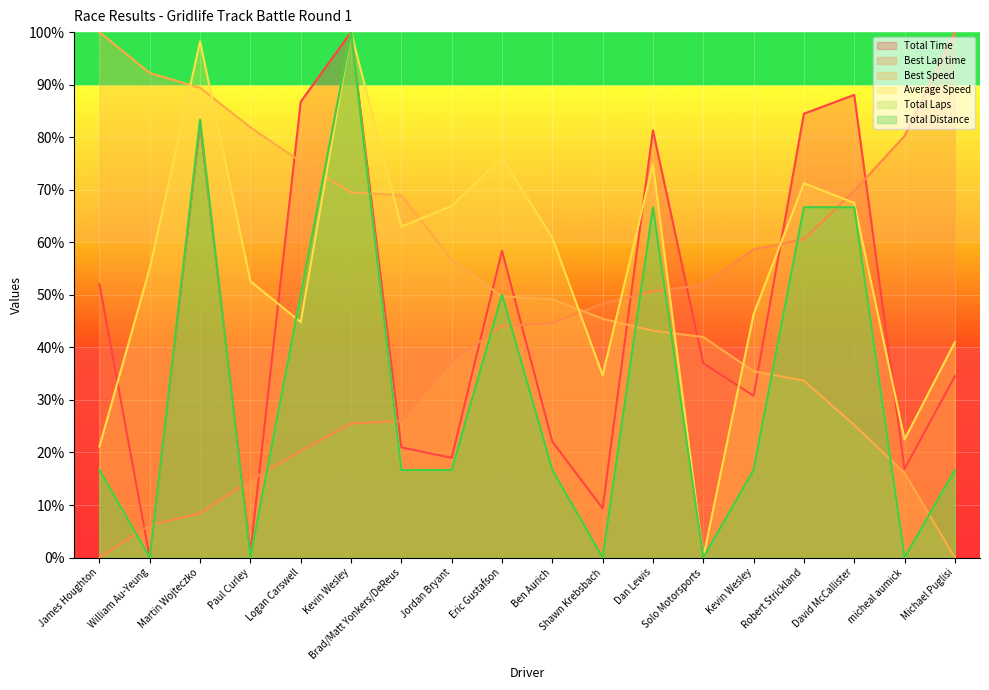

Reading left to right, what are all the values shown in this chart?

Total Time: James Houghton=52.0	William Au-Yeung=0.0	Martin Wojteczko=82.5	Paul Curley=1.0	Logan Carswell=86.7	Kevin Wesley=100.0	Brad/Matt Yonkers/DeReus=21.0	Jordan Bryant=19.0	Eric Gustafson=58.4	Ben Aurich=22.1	Shawn Krebsbach=9.4	Dan Lewis=81.3	Solo Motorsports=37.0	Kevin Wesley=30.8	Robert Strickland=84.5	David McCallister=88.0	micheal aumick=16.9	Michael Puglisi=34.5
Best Lap time: James Houghton=0.0	William Au-Yeung=6.2	Martin Wojteczko=8.4	Paul Curley=14.7	Logan Carswell=20.3	Kevin Wesley=25.5	Brad/Matt Yonkers/DeReus=26.0	Jordan Bryant=37.3	Eric Gustafson=44.1	Ben Aurich=44.6	Shawn Krebsbach=48.3	Dan Lewis=50.7	Solo Motorsports=51.9	Kevin Wesley=58.7	Robert Strickland=60.6	David McCallister=69.8	micheal aumick=80.2	Michael Puglisi=100.0
Best Speed: James Houghton=100.0	William Au-Yeung=92.2	Martin Wojteczko=89.4	Paul Curley=81.9	Logan Carswell=75.4	Kevin Wesley=69.5	Brad/Matt Yonkers/DeReus=68.9	Jordan Bryant=56.7	Eric Gustafson=49.7	Ben Aurich=49.2	Shawn Krebsbach=45.5	Dan Lewis=43.2	Solo Motorsports=42.0	Kevin Wesley=35.5	Robert Strickland=33.7	David McCallister=25.2	micheal aumick=16.1	Michael Puglisi=0.0
Average Speed: James Houghton=21.1	William Au-Yeung=55.1	Martin Wojteczko=98.2	Paul Curley=52.6	Logan Carswell=44.8	Kevin Wesley=100.0	Brad/Matt Yonkers/DeReus=63.0	Jordan Bryant=66.9	Eric Gustafson=76.1	Ben Aurich=60.9	Shawn Krebsbach=34.7	Dan Lewis=74.8	Solo Motorsports=0.0	Kevin Wesley=46.3	Robert Strickland=71.3	David McCallister=67.5	micheal aumick=22.5	Michael Puglisi=41.0
Total Laps: James Houghton=16.7	William Au-Yeung=0.0	Martin Wojteczko=83.3	Paul Curley=0.0	Logan Carswell=50.0	Kevin Wesley=100.0	Brad/Matt Yonkers/DeReus=16.7	Jordan Bryant=16.7	Eric Gustafson=50.0	Ben Aurich=16.7	Shawn Krebsbach=0.0	Dan Lewis=66.7	Solo Motorsports=0.0	Kevin Wesley=16.7	Robert Strickland=66.7	David McCallister=66.7	micheal aumick=0.0	Michael Puglisi=16.7
Total Distance: James Houghton=16.7	William Au-Yeung=0.0	Martin Wojteczko=83.3	Paul Curley=0.0	Logan Carswell=50.0	Kevin Wesley=100.0	Brad/Matt Yonkers/DeReus=16.7	Jordan Bryant=16.7	Eric Gustafson=50.0	Ben Aurich=16.7	Shawn Krebsbach=0.0	Dan Lewis=66.7	Solo Motorsports=0.0	Kevin Wesley=16.7	Robert Strickland=66.7	David McCallister=66.7	micheal aumick=0.0	Michael Puglisi=16.7